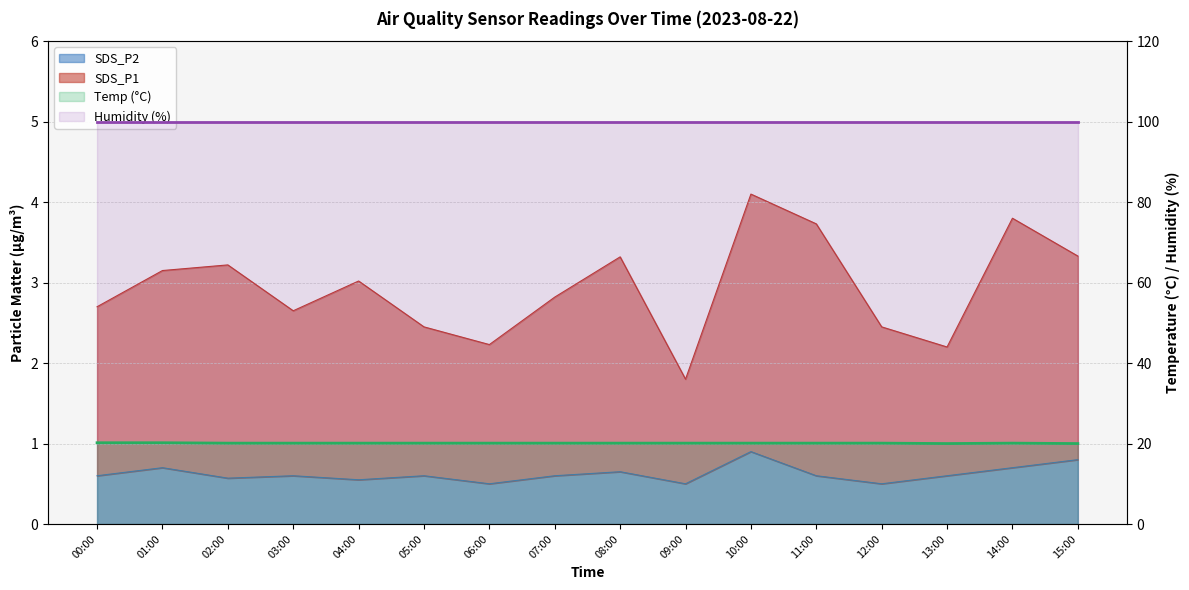

What is the average value of the Humidity (%) series?

99.9